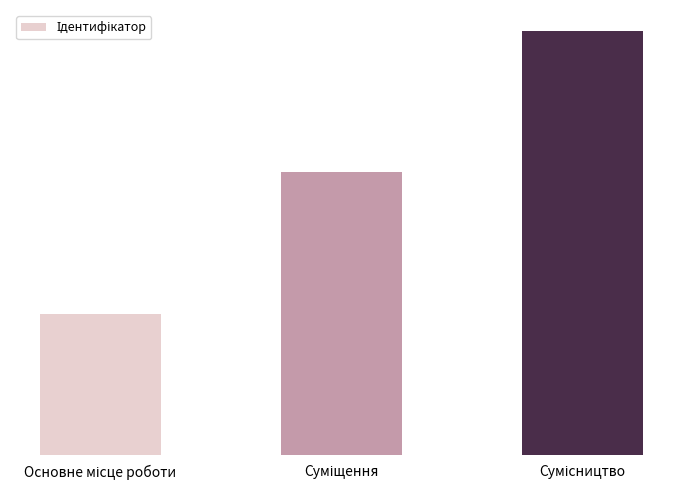

Are the bars grouped side by side (vs. stacked)?

No